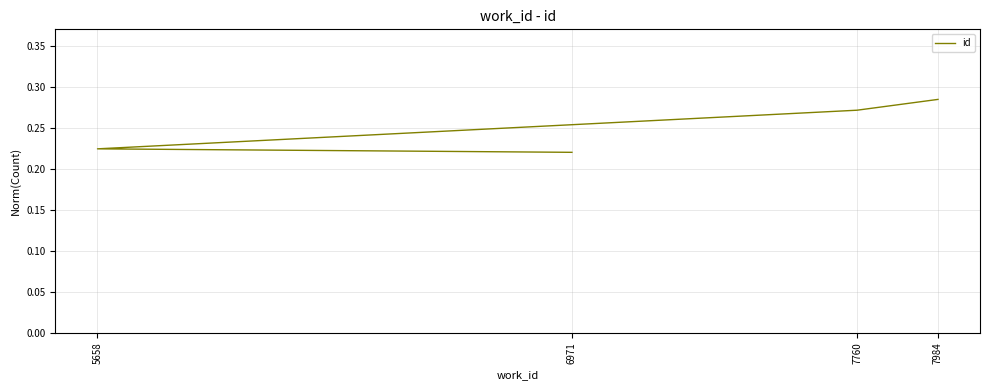

What position from the left is 7984?

4